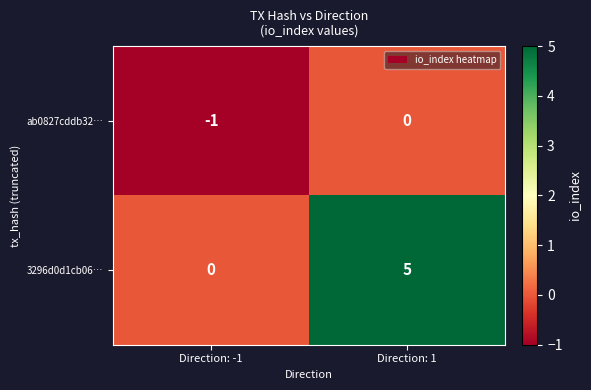

What value does the 3296d0d1cb06… series have at Direction: 1?

5